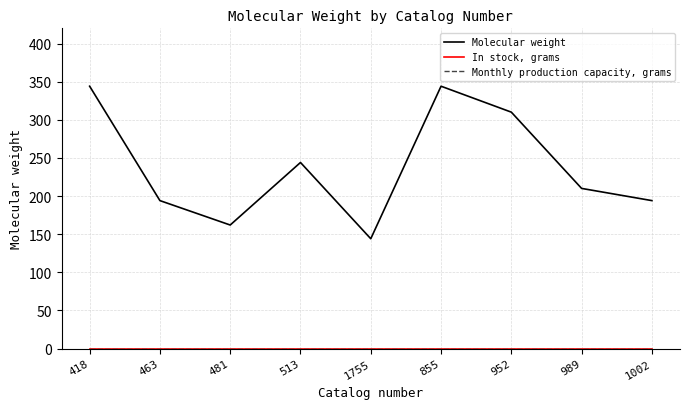

Is this an area chart (filled region under the line)?

No